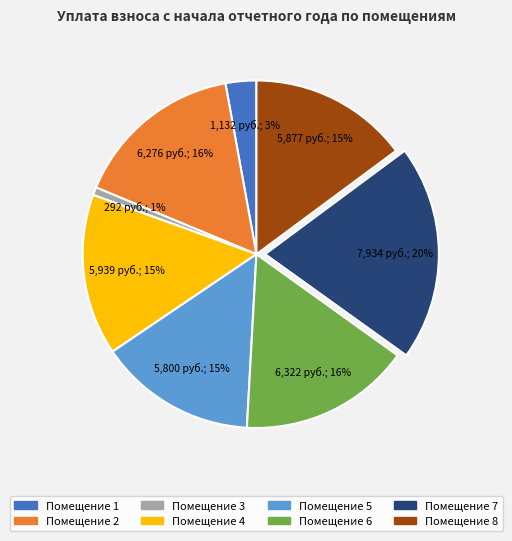

Does any single category account for the majority?

No